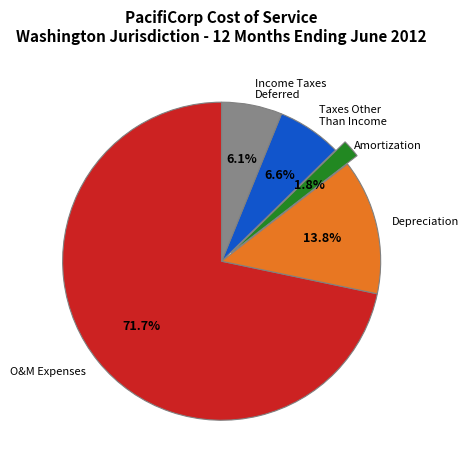

Does any single category account for the majority?

Yes